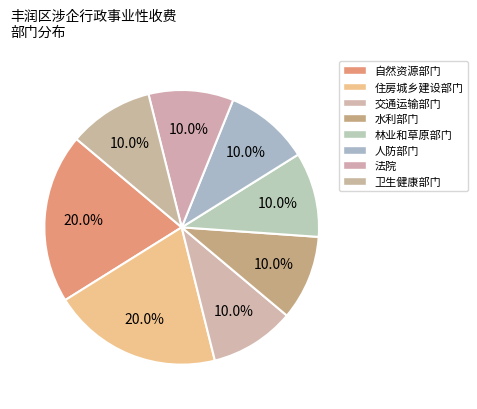

How many segments does this pie chart have?

8